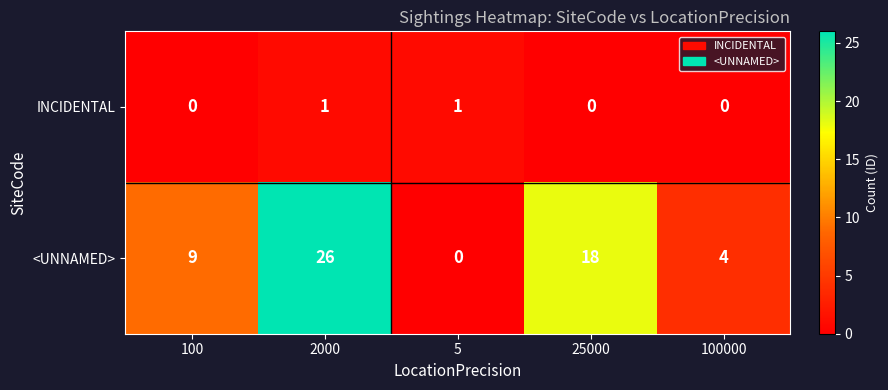

Reading left to right, list all the values displayed in this chart.

INCIDENTAL: 100=0	2000=1	5=1	25000=0	100000=0
<UNNAMED>: 100=9	2000=26	5=0	25000=18	100000=4